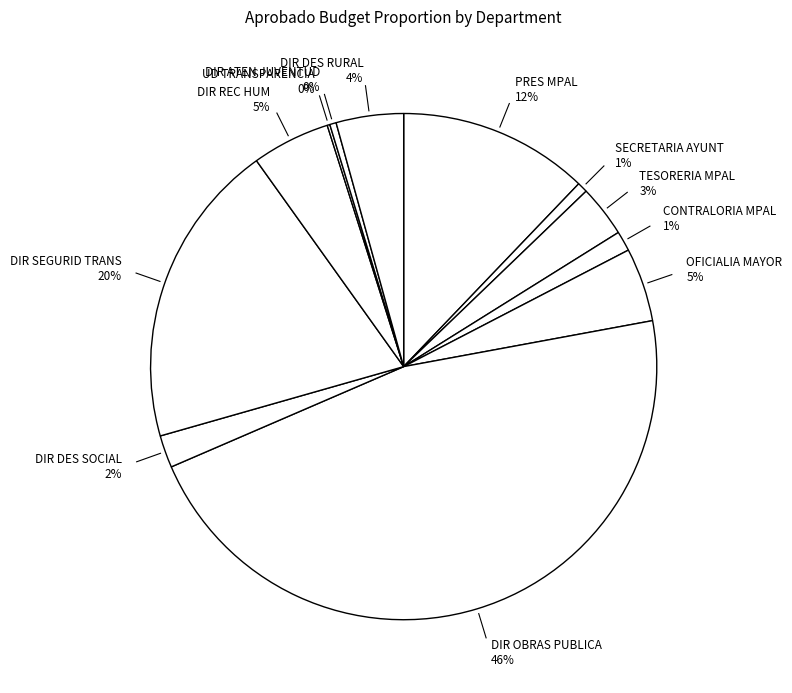

What is the largest slice in the pie chart?

DIR OBRAS PUBLICA